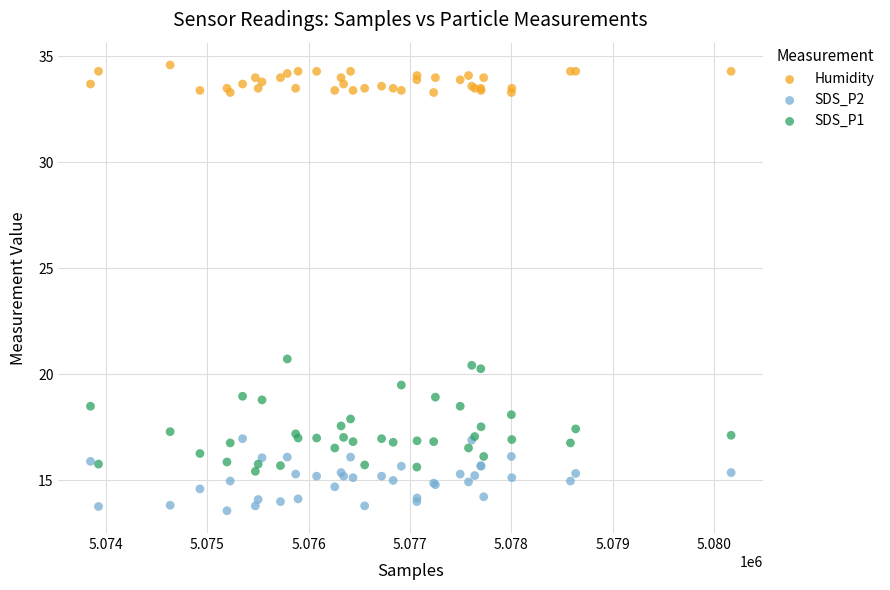

What are all the series names shown in the legend?

Humidity, SDS_P2, SDS_P1